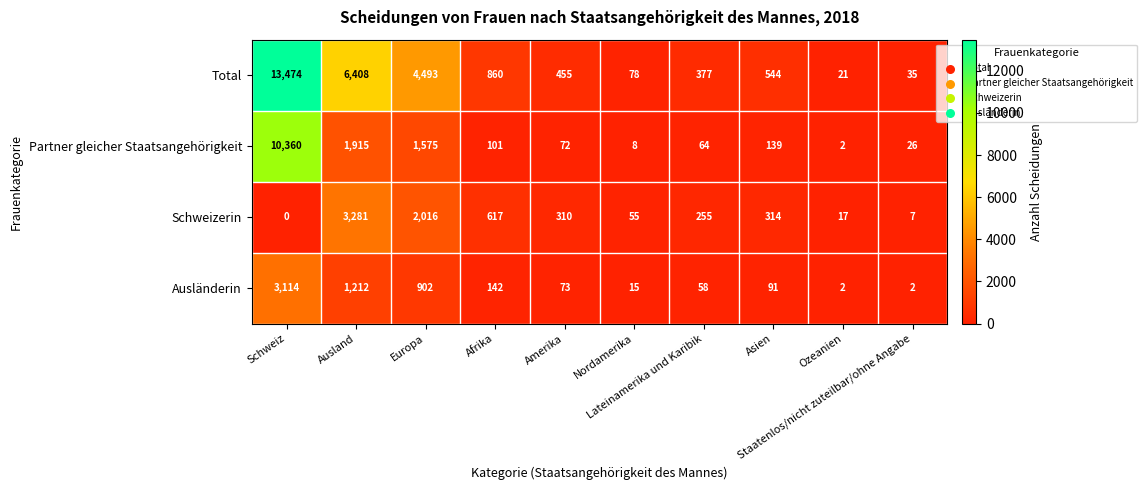

Which series has the largest total across all categories?

Total